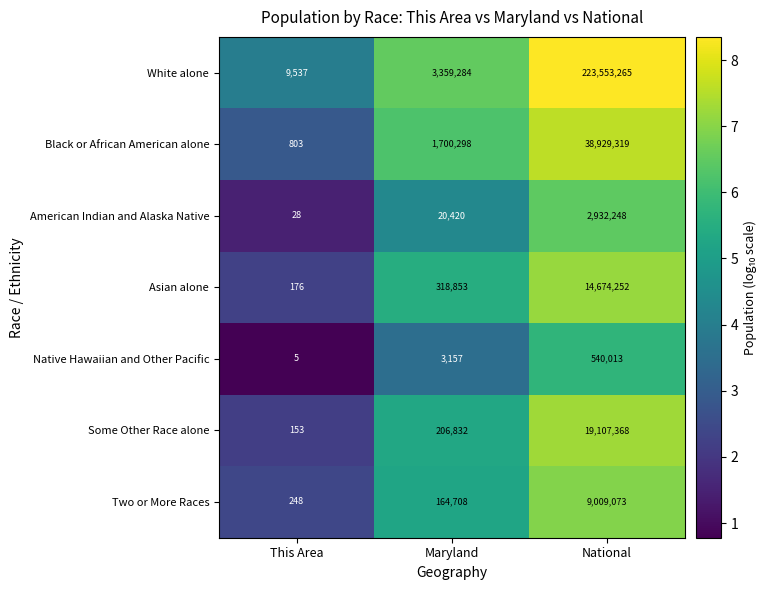

Reading right to left, list all the values displayed in this chart.

White alone: National=223553265	Maryland=3359284	This Area=9537
Black or African American alone: National=38929319	Maryland=1700298	This Area=803
American Indian and Alaska Native: National=2932248	Maryland=20420	This Area=28
Asian alone: National=14674252	Maryland=318853	This Area=176
Native Hawaiian and Other Pacific: National=540013	Maryland=3157	This Area=5
Some Other Race alone: National=19107368	Maryland=206832	This Area=153
Two or More Races: National=9009073	Maryland=164708	This Area=248